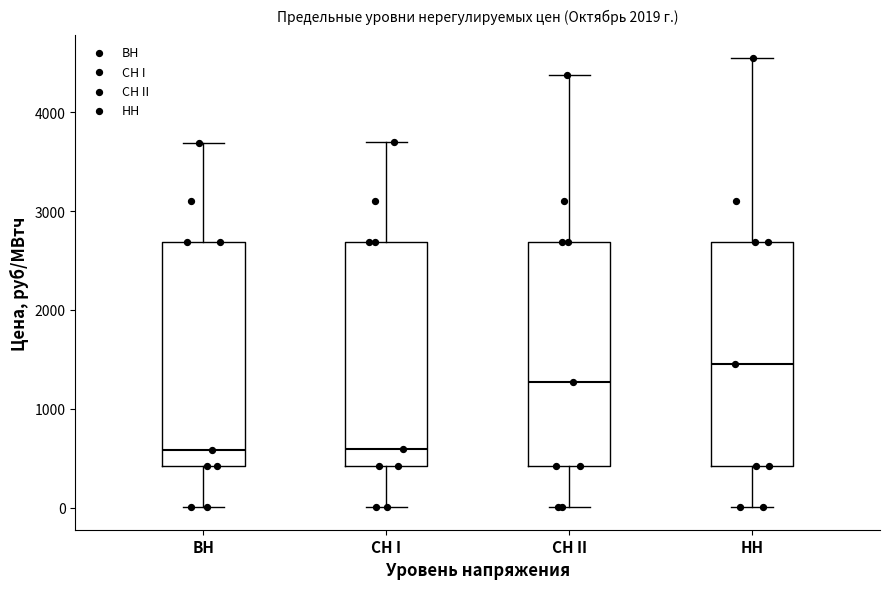

Where does the lower whisker of the box for НН end on the y-axis? The values are not printed on the chart, so give them approximately, as read against the axis.

0